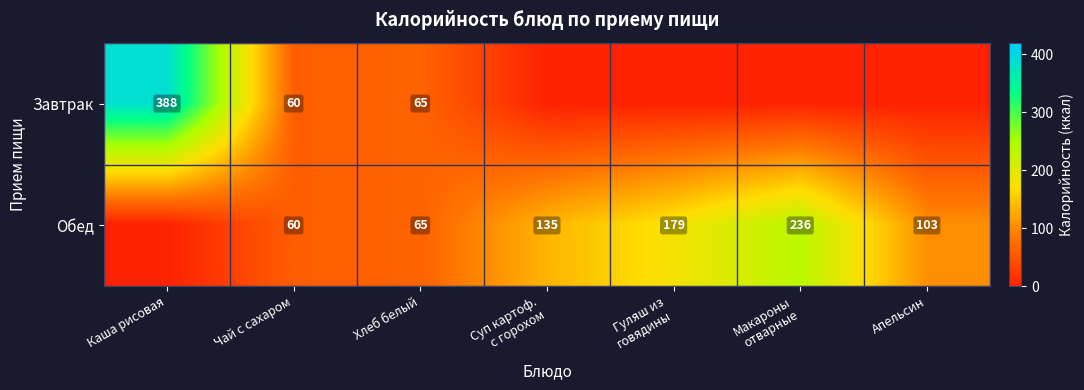

Which label corresponds to the smallest value in the chart?

Суп картоф.
с горохом